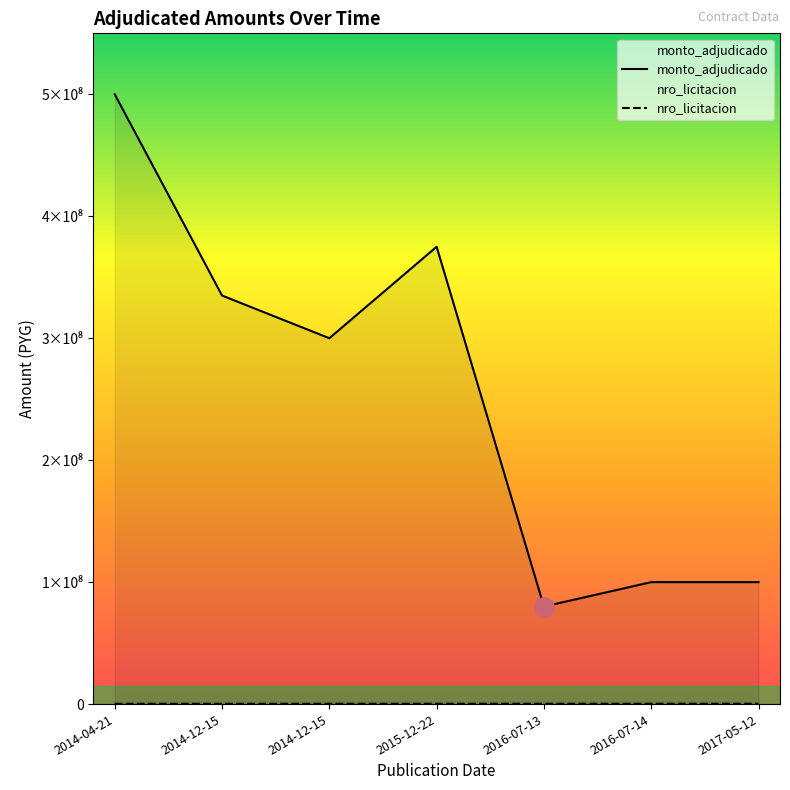

What is the sum of all monto_adjudicado values?

1790000000